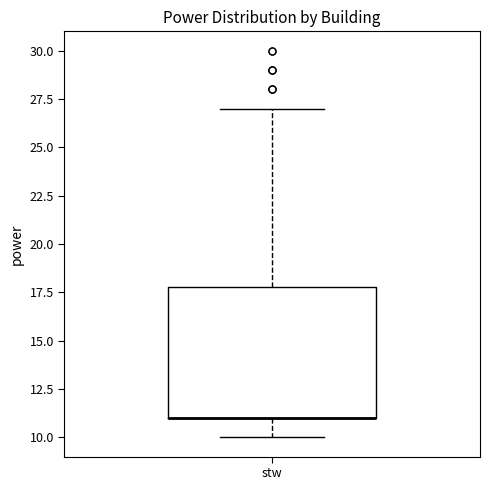

Read this box plot against the y-axis: the position of the median line, the range covered by the box, and the ends of both whiskers. The values are not printed on the chart, so give them approximately, as read against the axis.

median 11 (drawn on the box's lower edge), box 11 to 18, whiskers 10 to 27